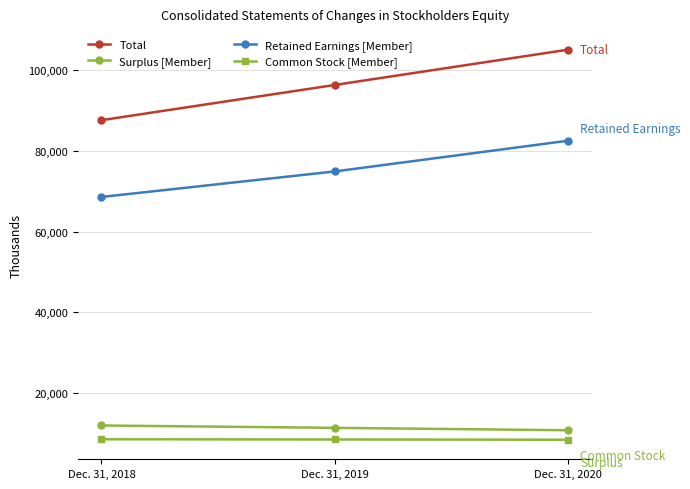

Read the Total value at Dec. 31, 2019.

96326